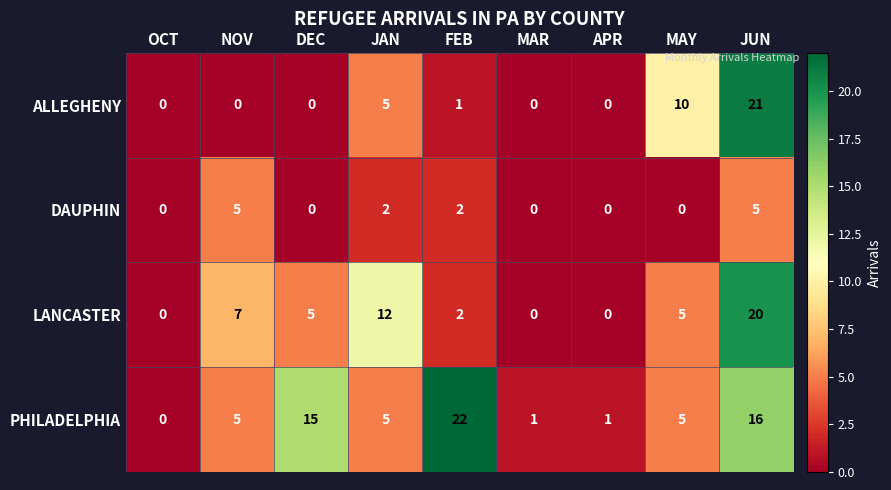

At which label does PHILADELPHIA reach its minimum?

OCT